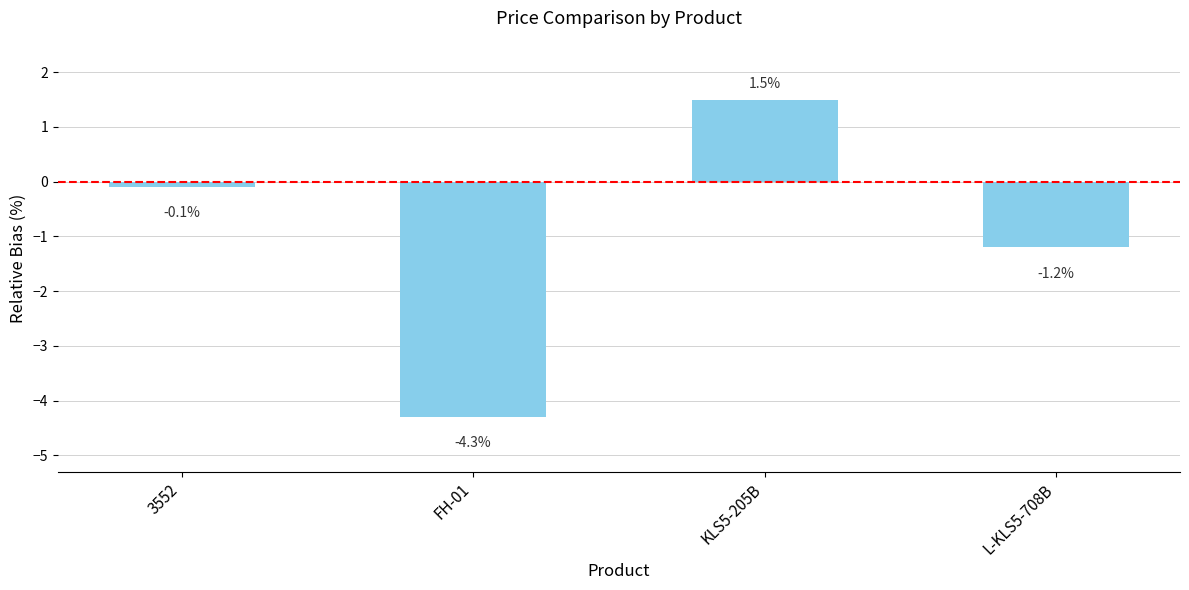

The chart shows a value of 1.5 at KLS5-205B. True or false?

True